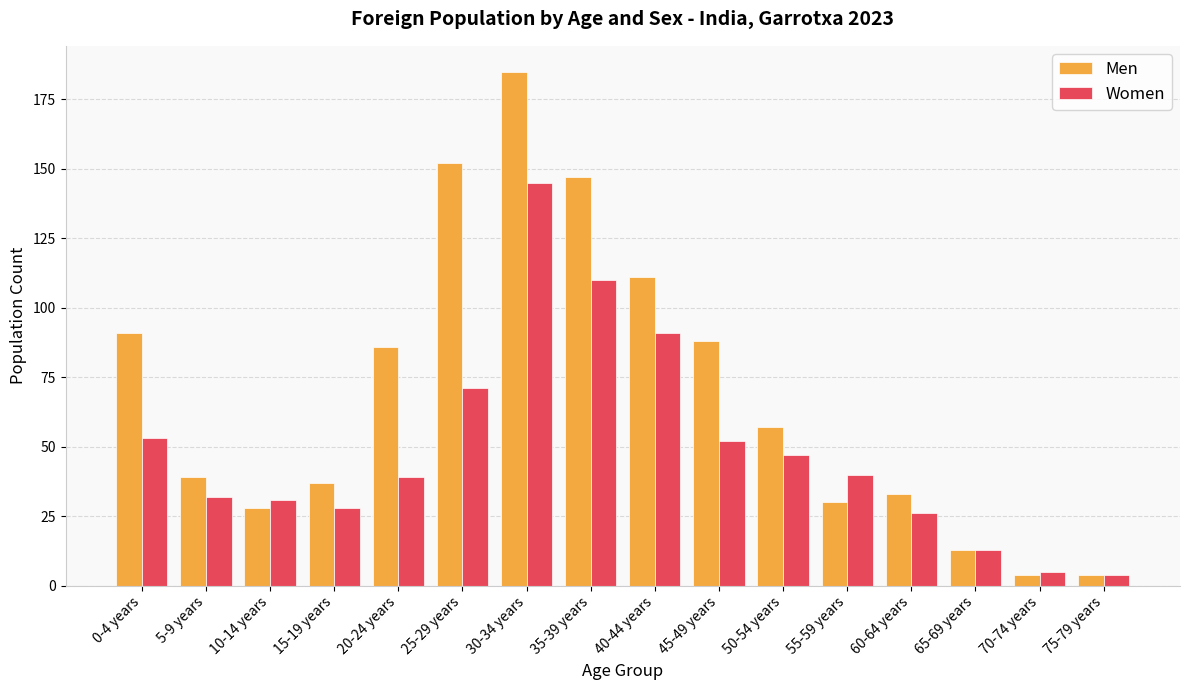

What is the difference between the Women values at 45-49 years and 75-79 years?

48